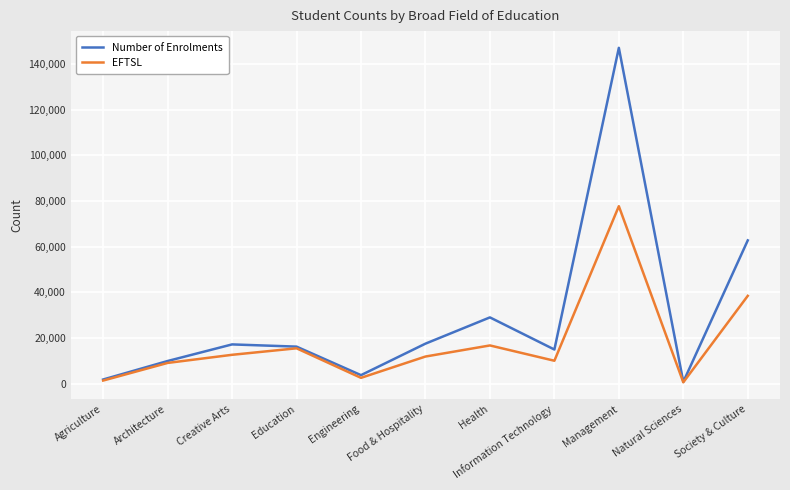

List the series in order of their overall mean, highest first.

Number of Enrolments, EFTSL